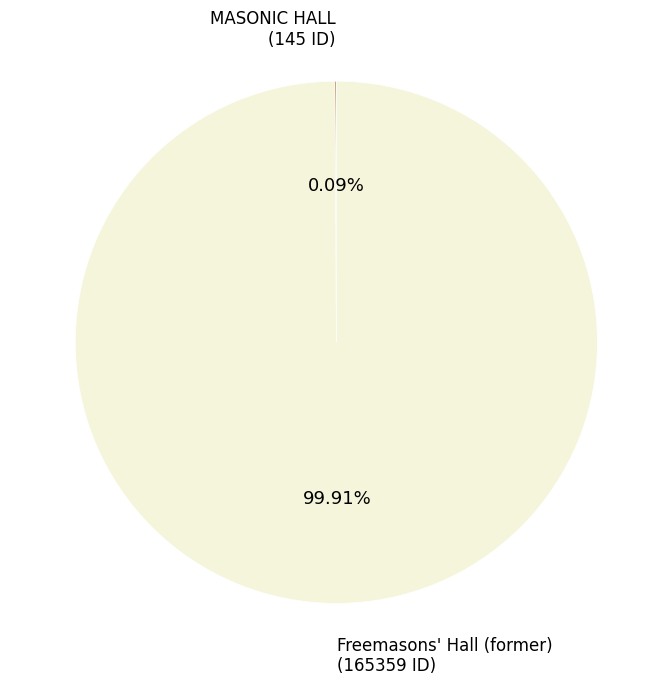

Is there any slice that represents more than half of the pie?

Yes